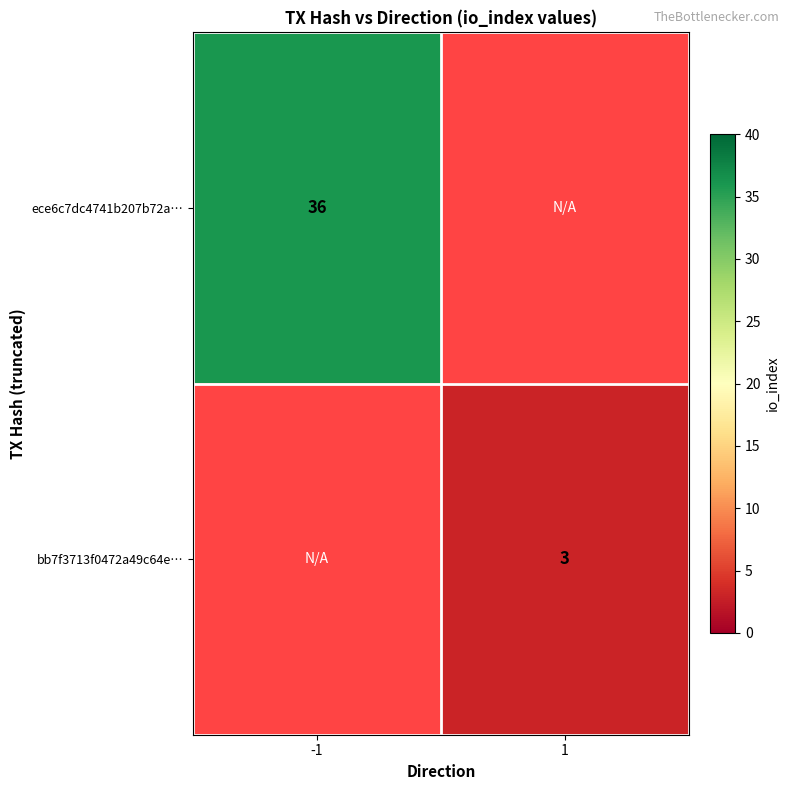

True or false: bb7f3713f0472a49c64e… has a value of 1 at 1.

False